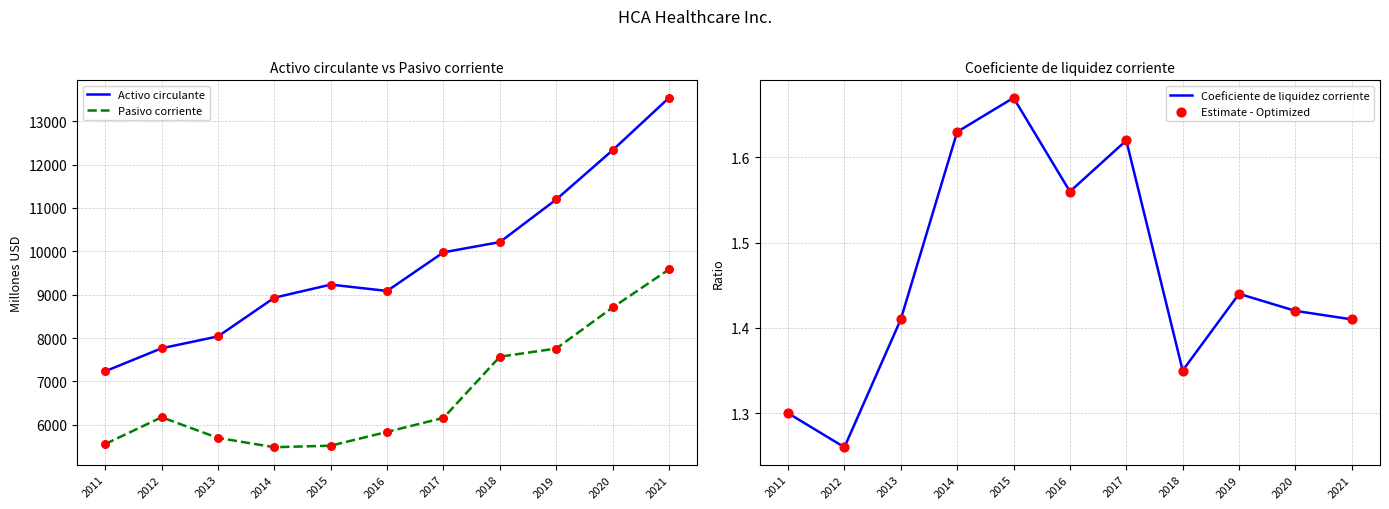

Is the value of Pasivo corriente at 2015 greater than the value of Coeficiente de liquidez corriente at 2020?

Yes